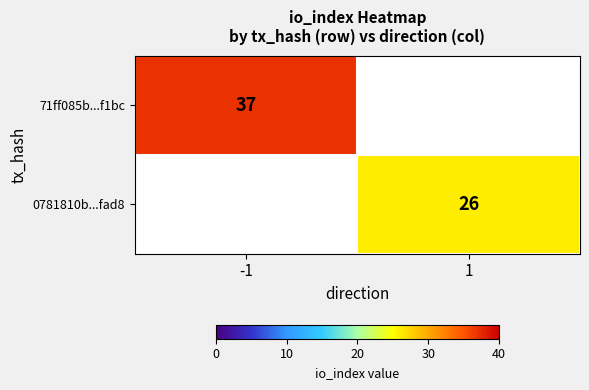

At how many categories does at least one series exceed 27?

1